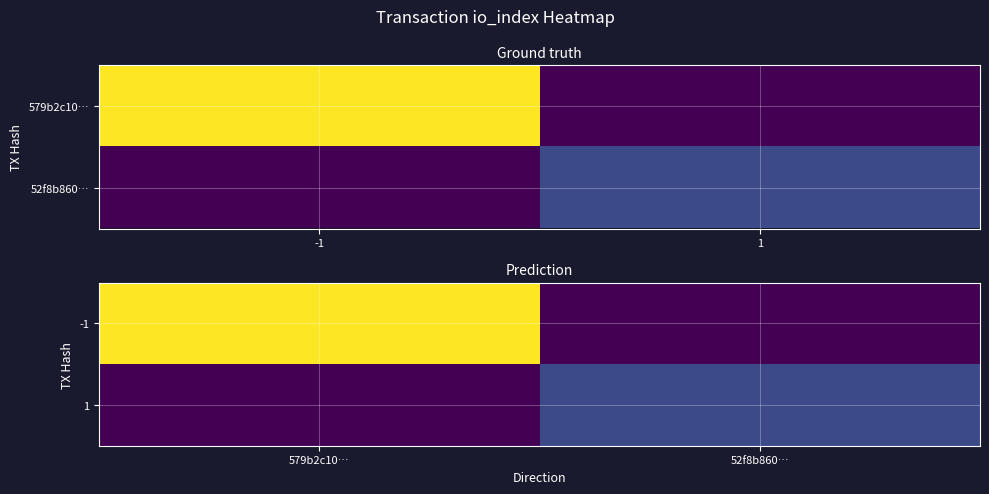

How many categories are shown in the chart?

2